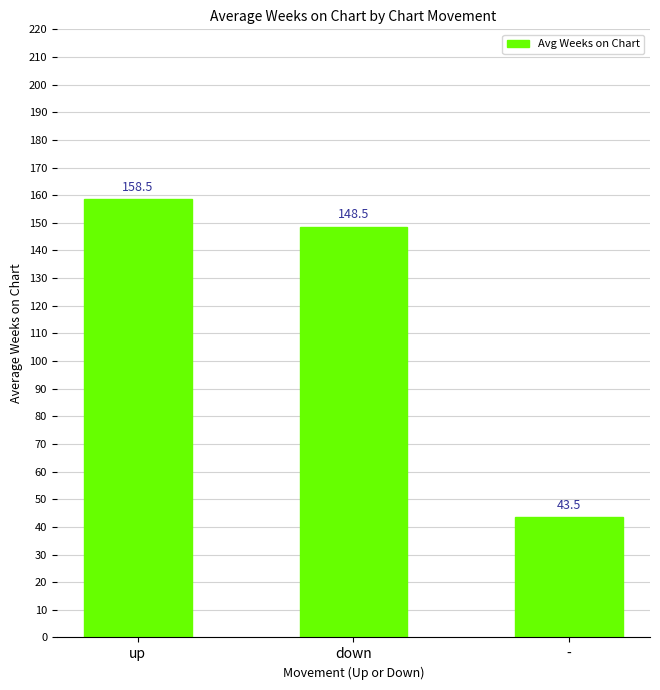

The value at up is 37.6. True or false?

False